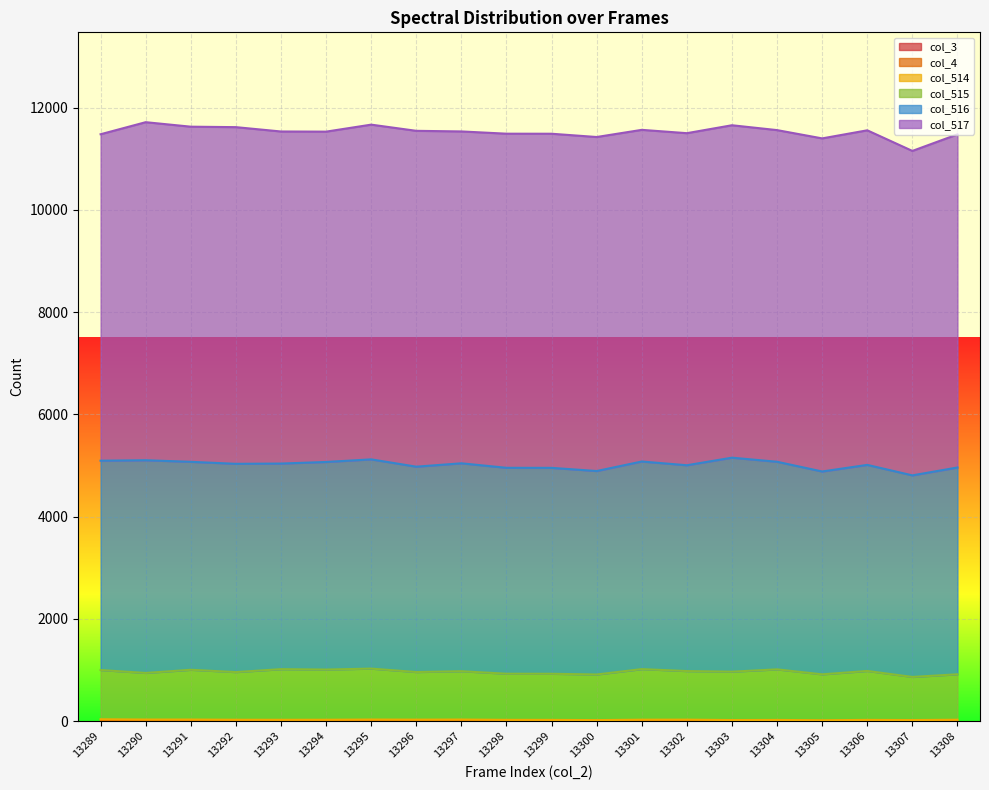

How many lines are shown in the chart?

6